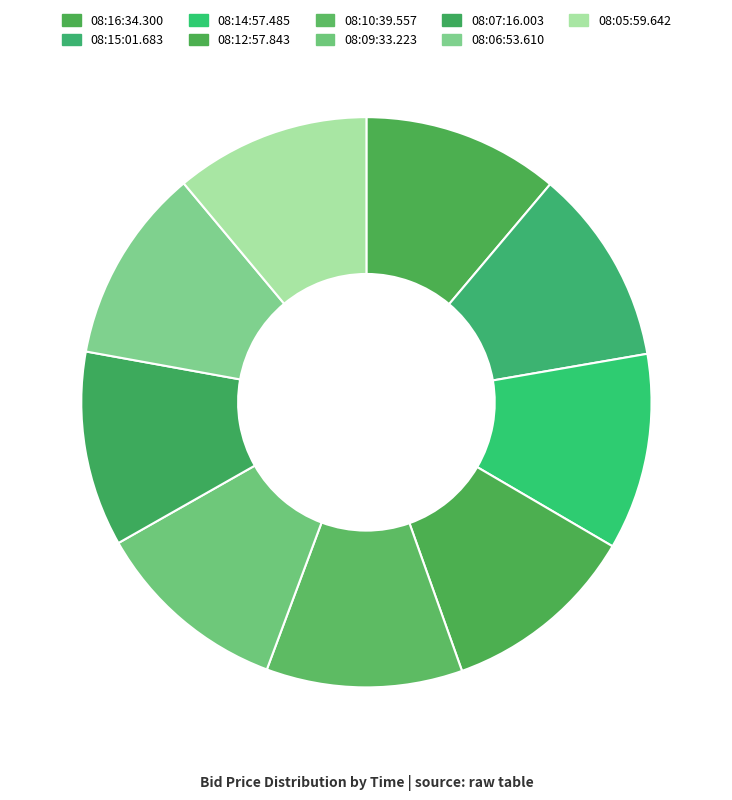

Which category has the smallest portion of the pie?

08:07:16.003